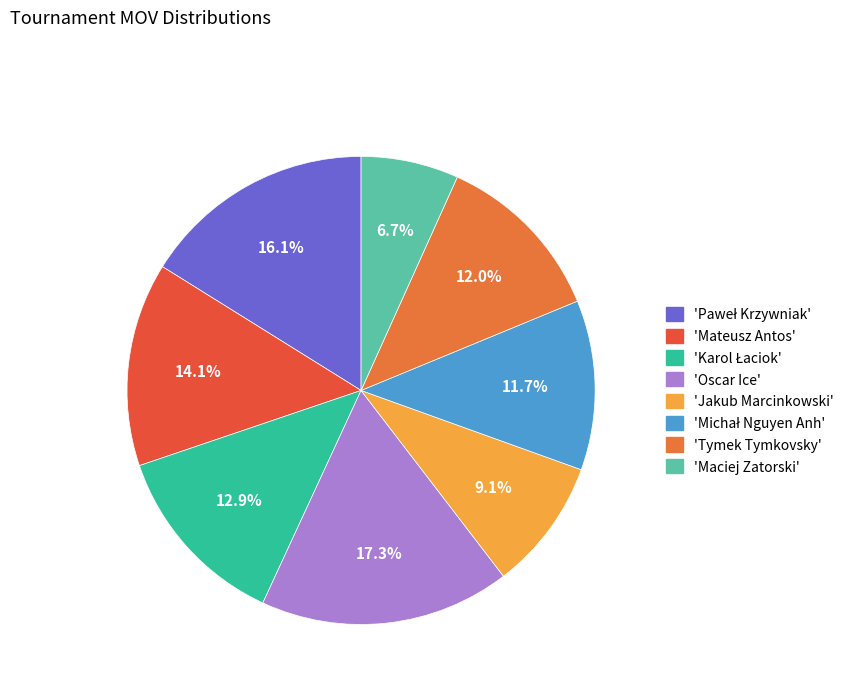

How many slices are in this pie chart?

8